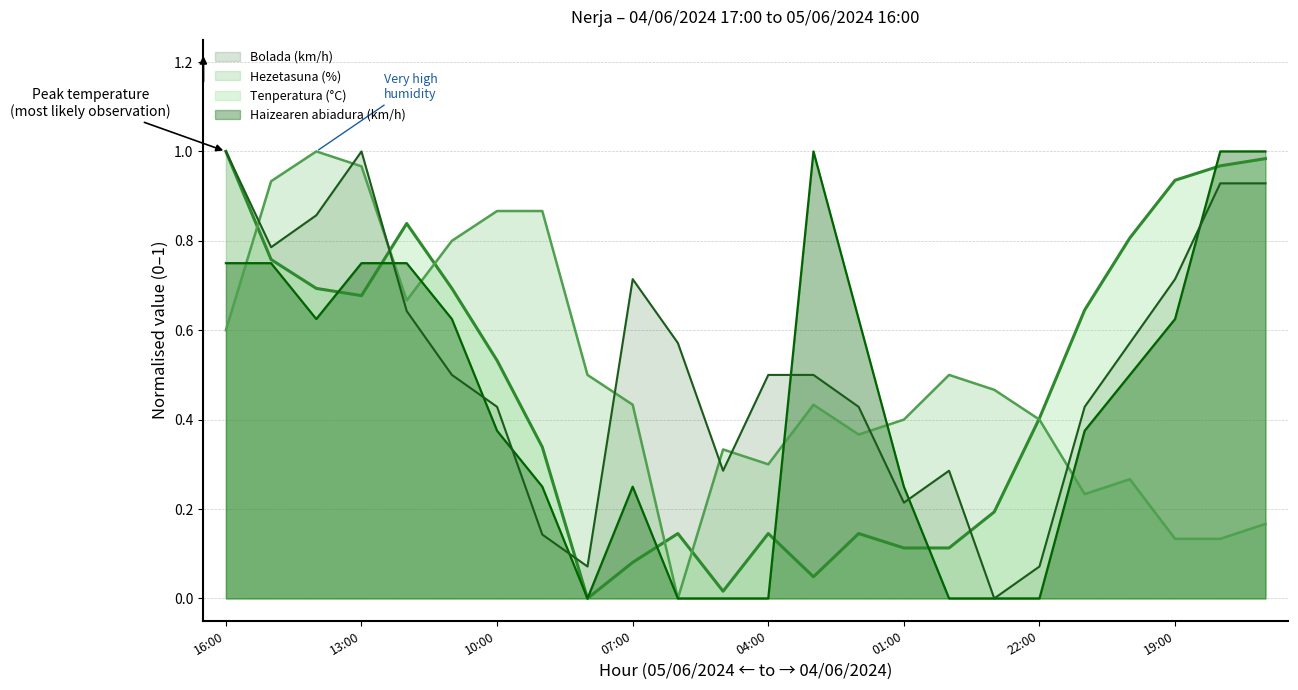

How many interior local peaks does the Bolada (km/h) series have?

3